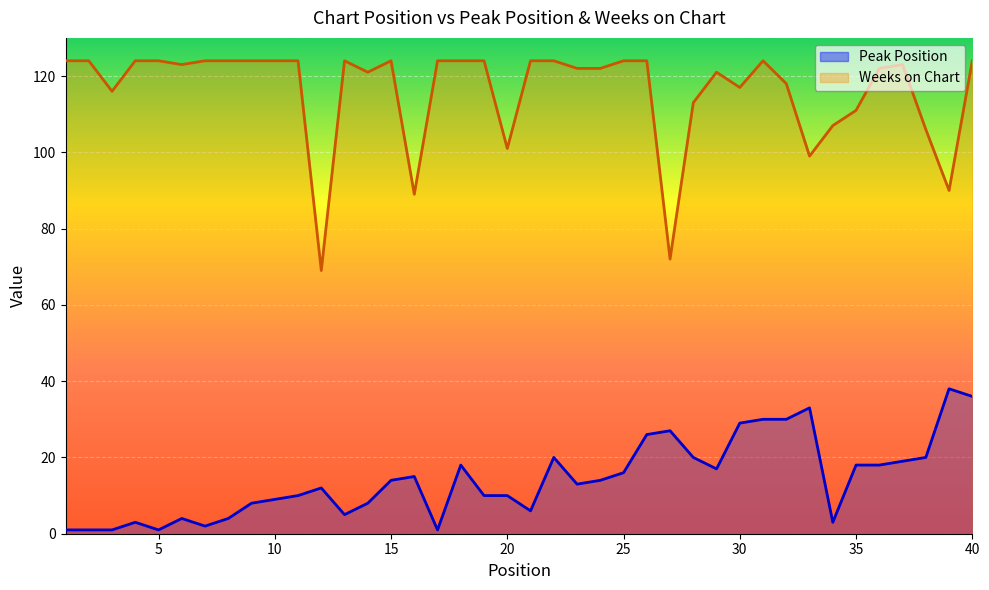

How many data points does each series have?

40